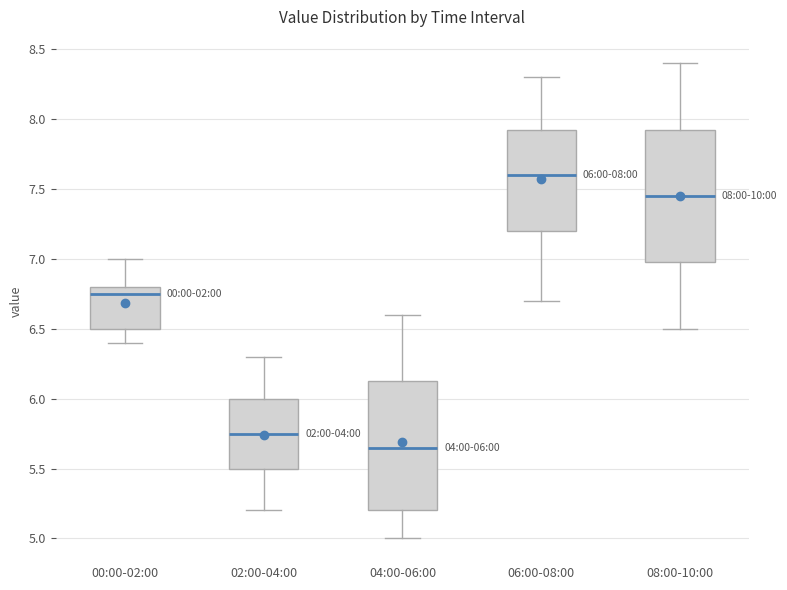

Which box has the highest median line?

06:00-08:00